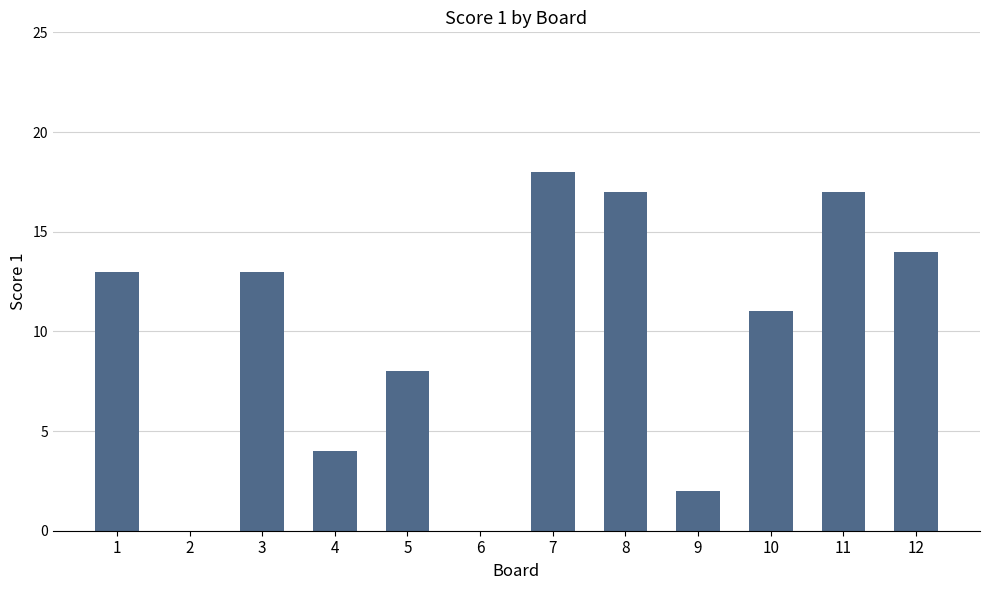

Between 4 and 9, which is larger?

4